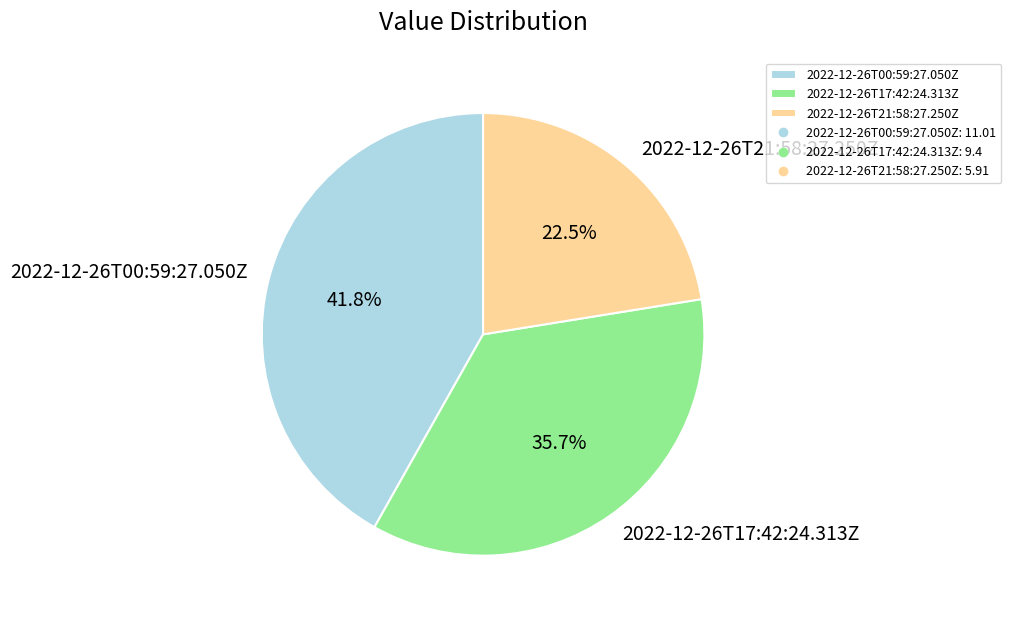

What is the ratio of the value at 2022-12-26T17:42:24.313Z to the value at 2022-12-26T21:58:27.250Z?

1.6